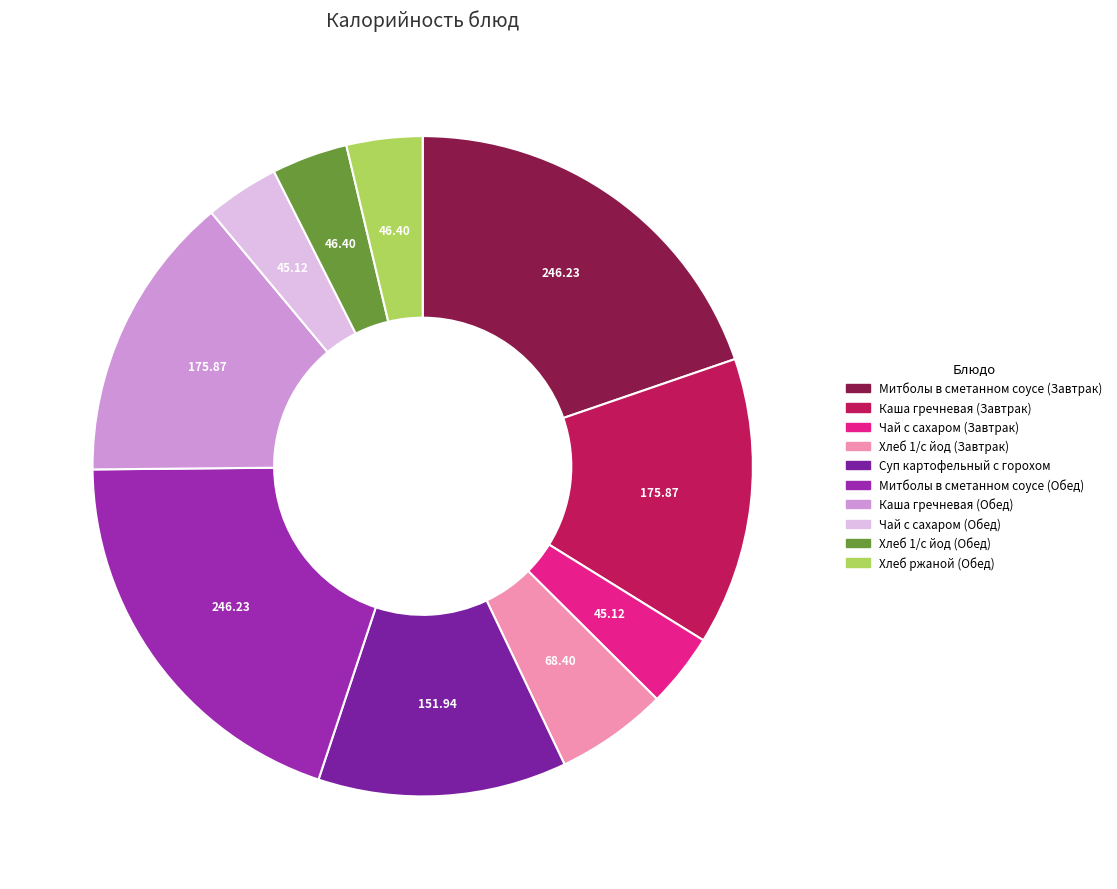

To the nearest percent, what is the average slice percentage?

10%